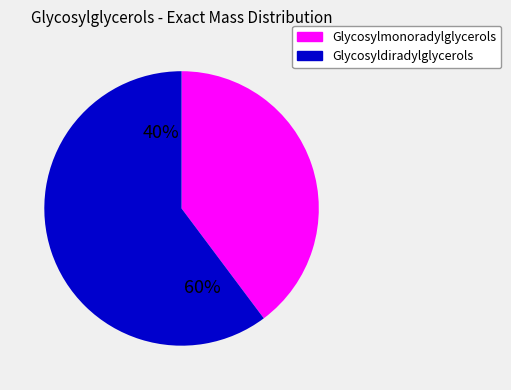

Between 18 and 26, which is larger?

26